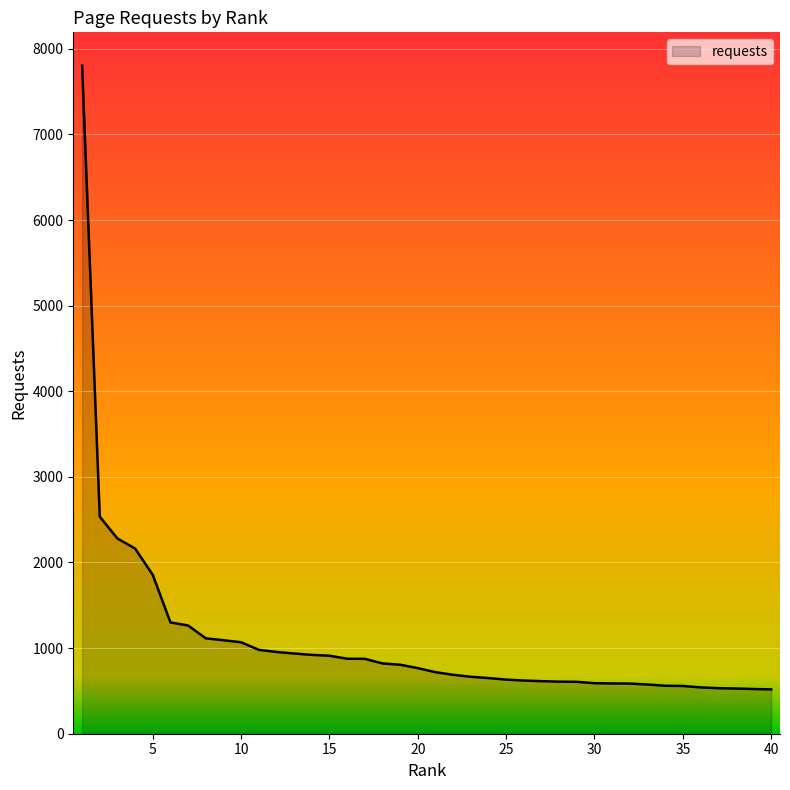

Count the number of data series in this chart.

1